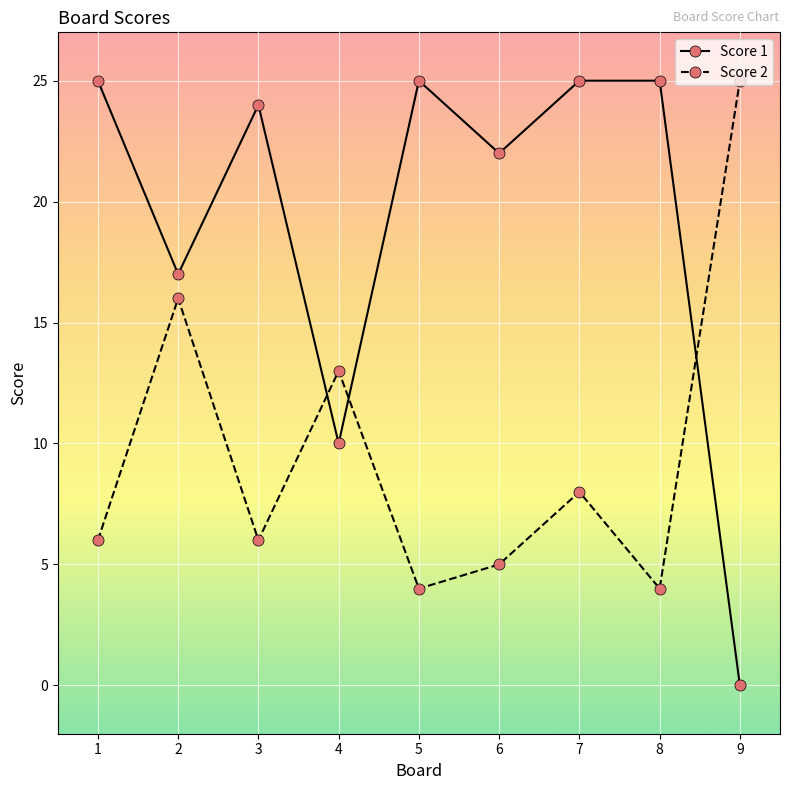

What value does the Score 2 series have at 9, to the nearest 5?

25